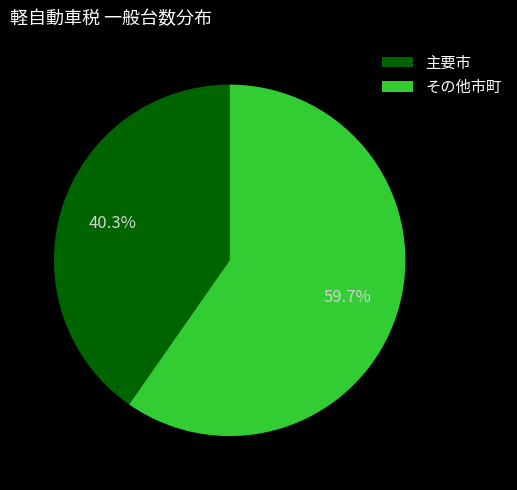

What is the total percentage of 主要市 and その他市町?

100.0%